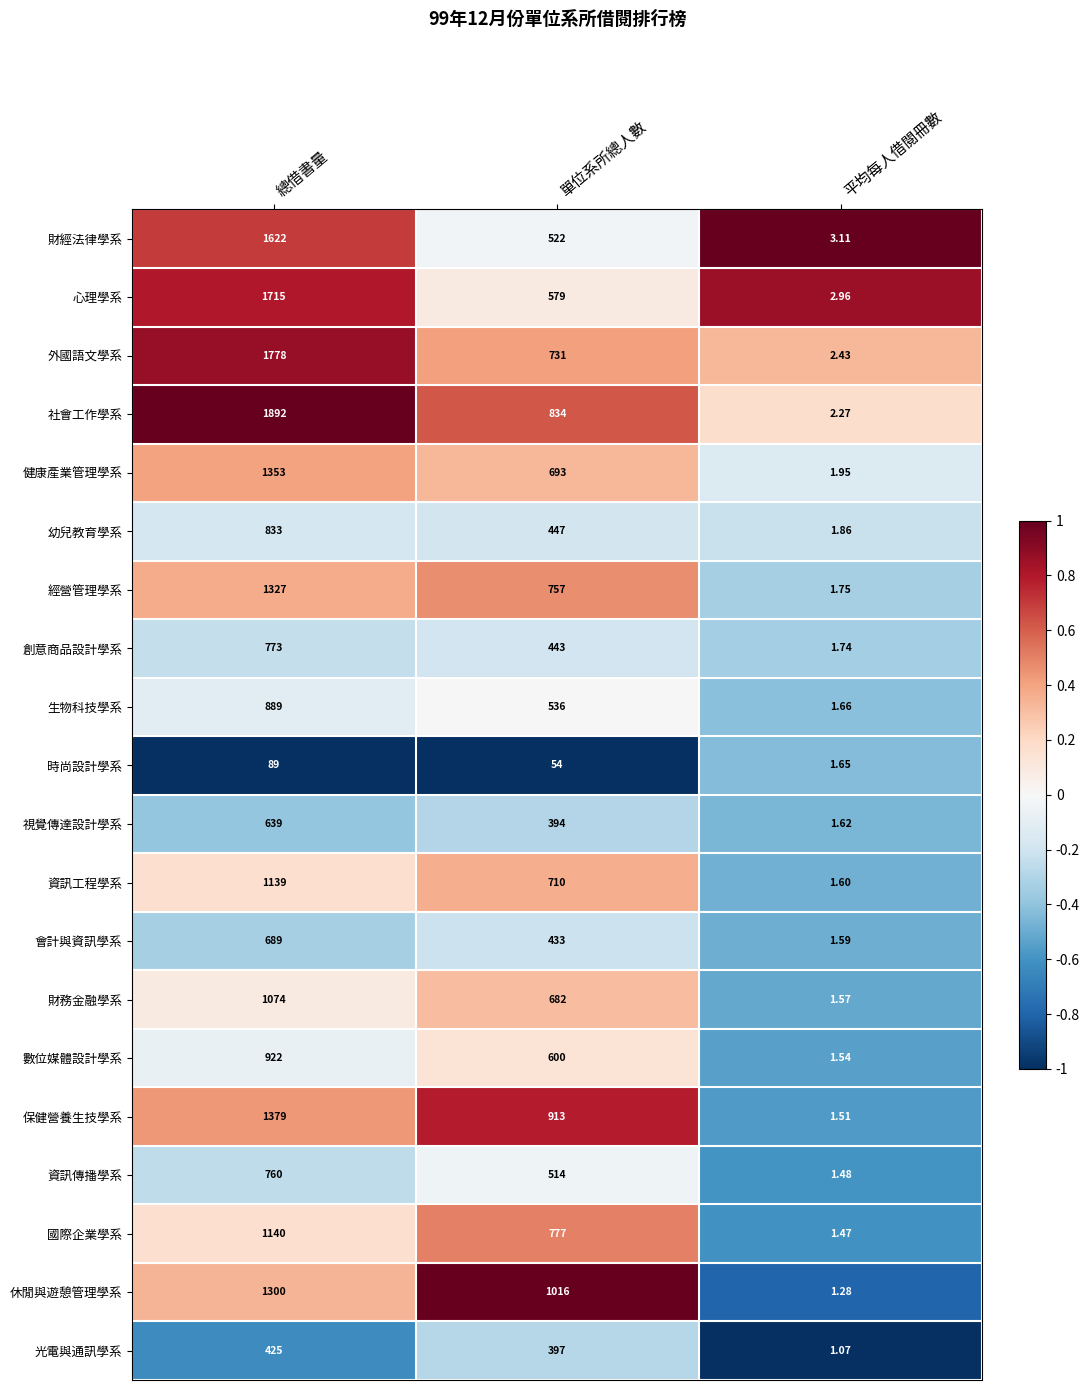

Between 單位系所總人數 and 平均每人借閱冊數, which series saw the biggest shift?

休閒與遊憩管理學系